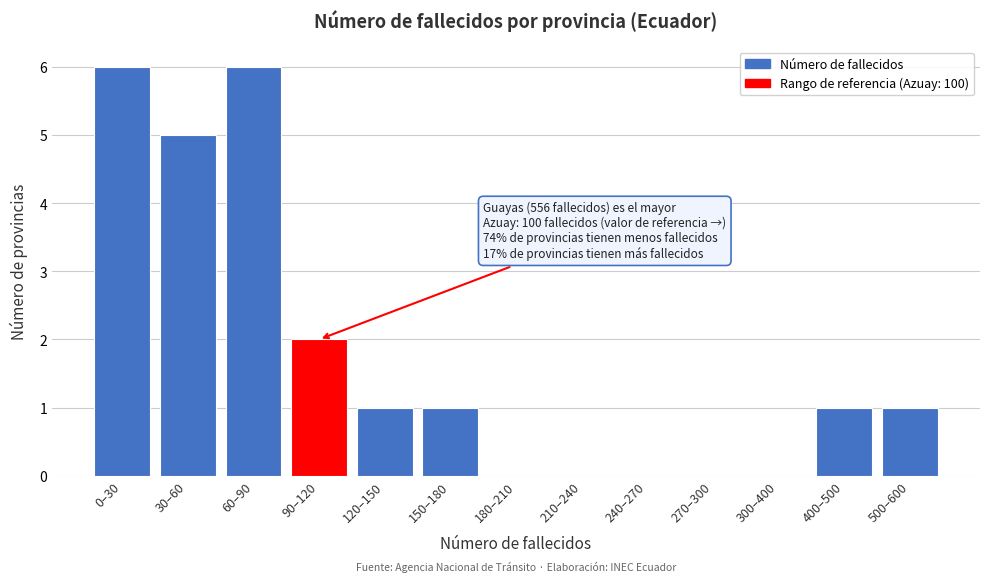

Reading left to right, what are all the values shown in this chart?

0–30=6	30–60=5	60–90=6	90–120=2	120–150=1	150–180=1	180–210=0	210–240=0	240–270=0	270–300=0	300–400=0	400–500=1	500–600=1